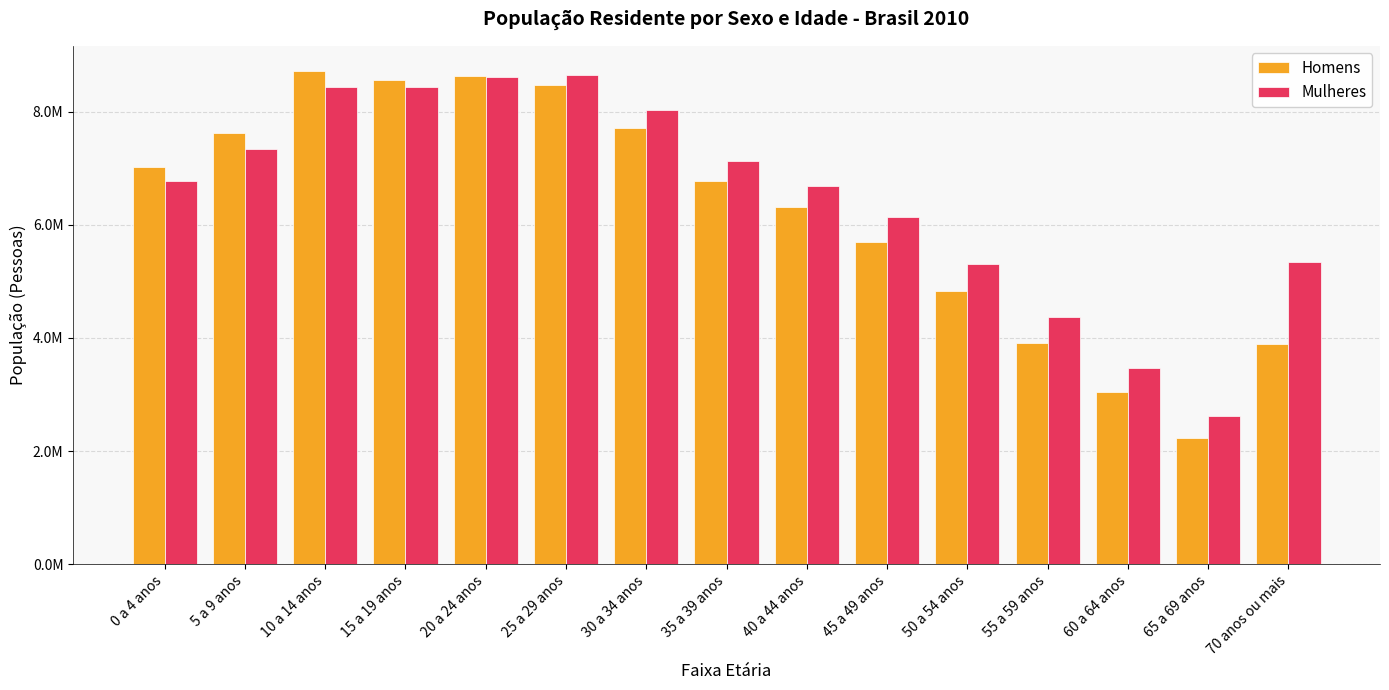

Which label corresponds to the largest value in the chart?

10 a 14 anos